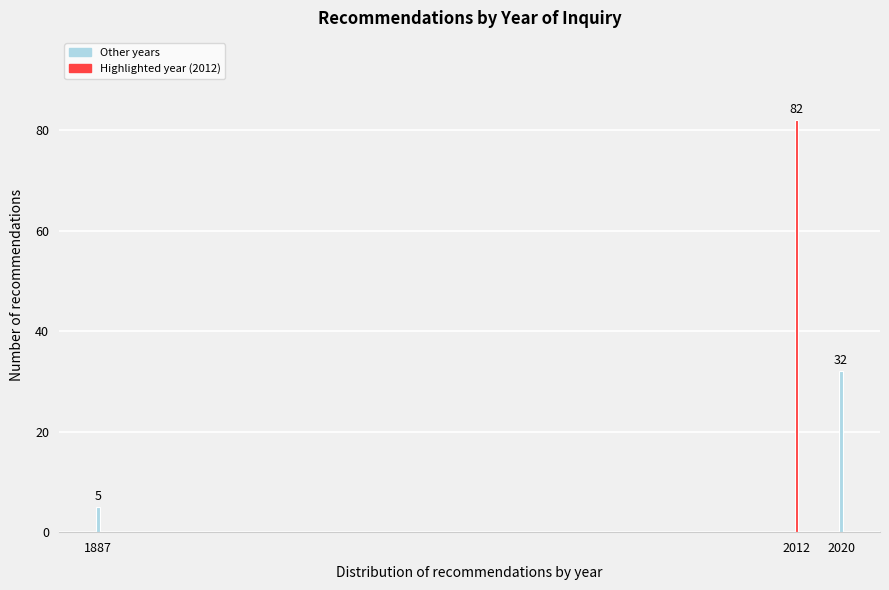

Reading left to right, transcribe all the data shown in this chart.

5	82	32